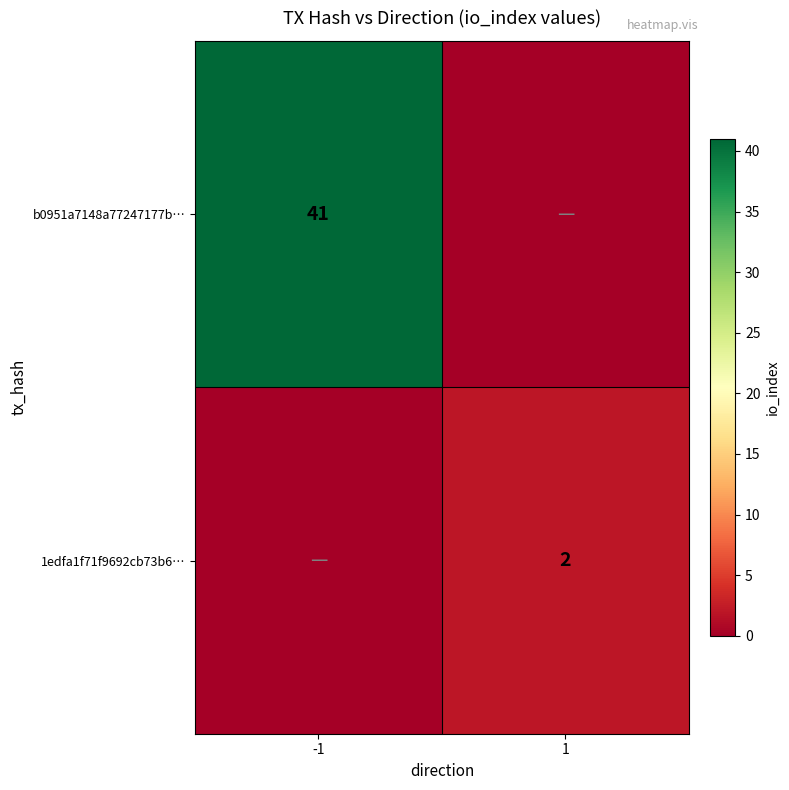

True or false: b0951a7148a77247177b… has a value of 41 at -1.

True